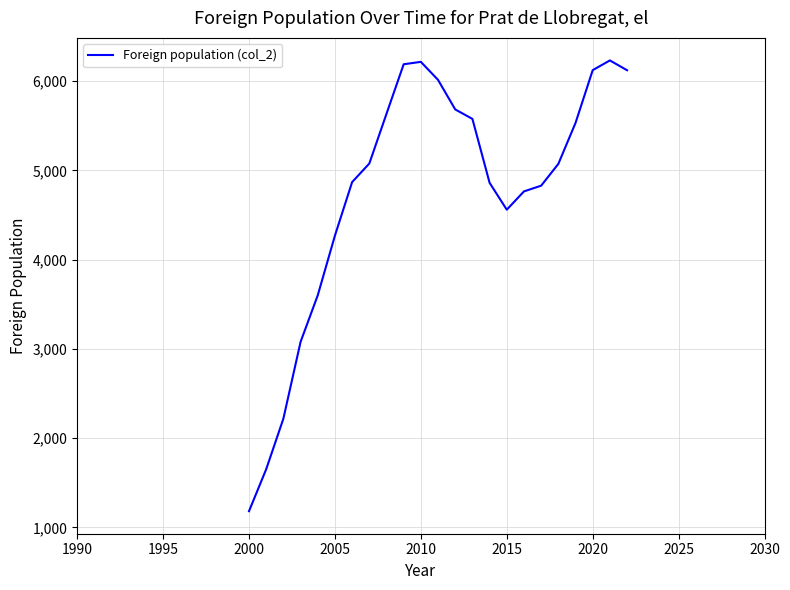

Count the number of data series in this chart.

1